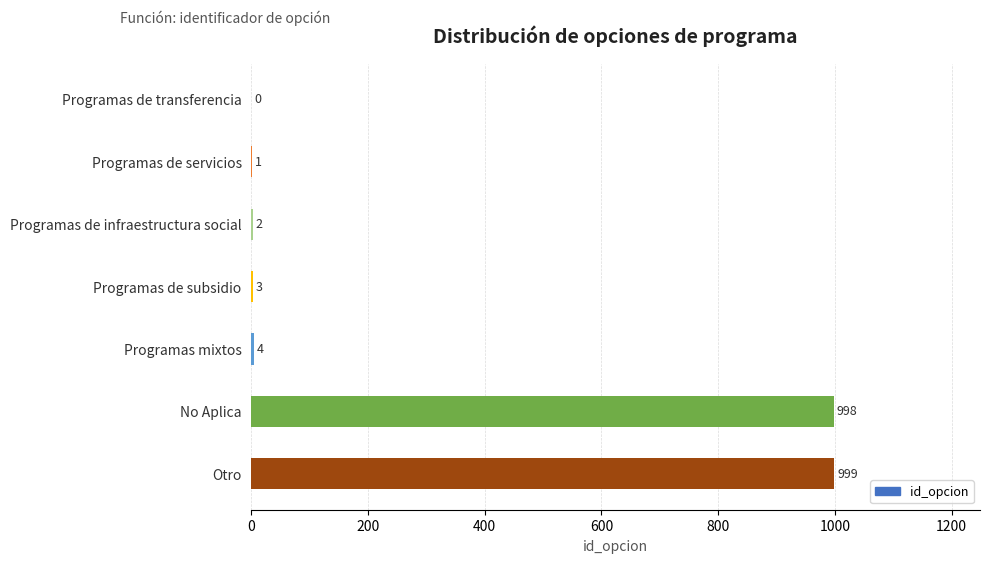

Reading top to bottom, extract all data points from this chart.

Programas de transferencia=0	Programas de servicios=1	Programas de infraestructura social=2	Programas de subsidio=3	Programas mixtos=4	No Aplica=998	Otro=999